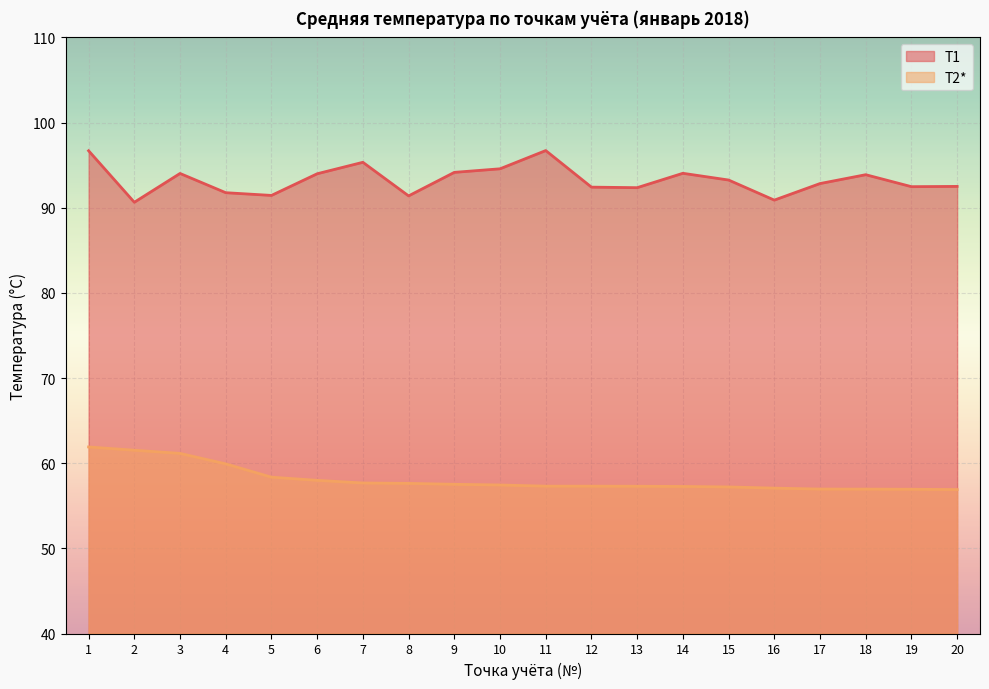

List the series in order of their overall mean, highest first.

T1, T2*